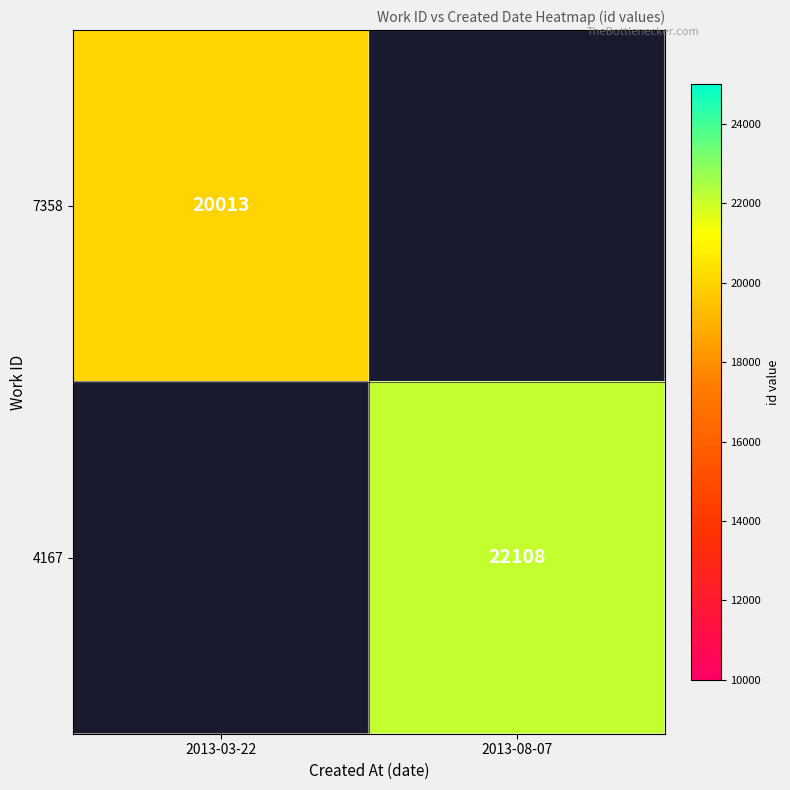

Is it true that 4167 equals 10265 at 2013-08-07?

False